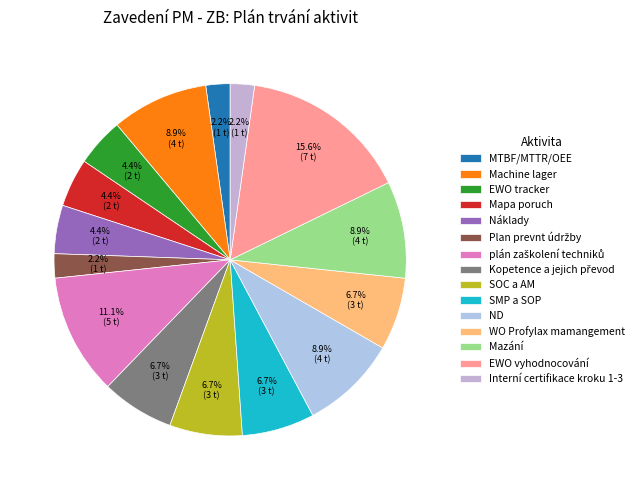

What percentage is NOT represented by EWO vyhodnocování?

84.4%